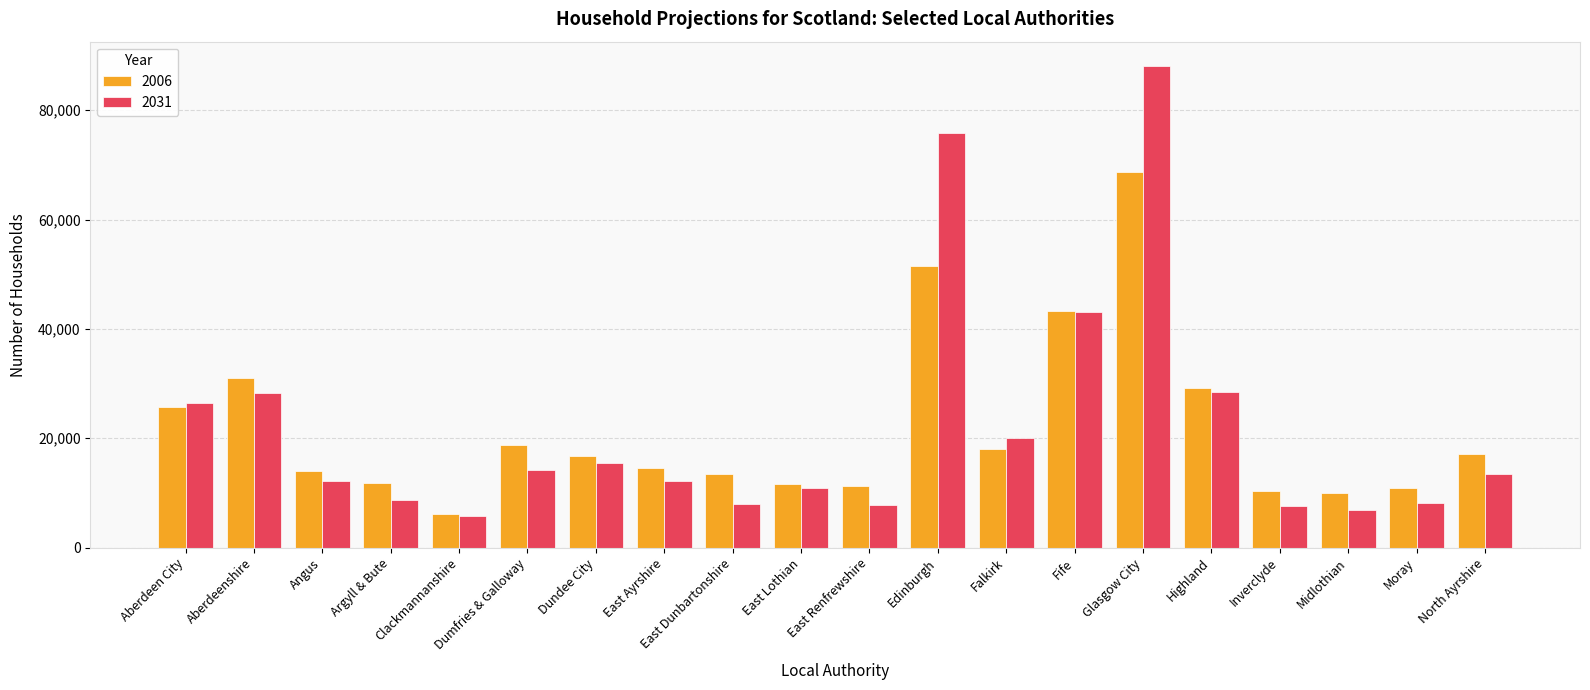

Where is 2031 nearest to the value 46985?

Fife